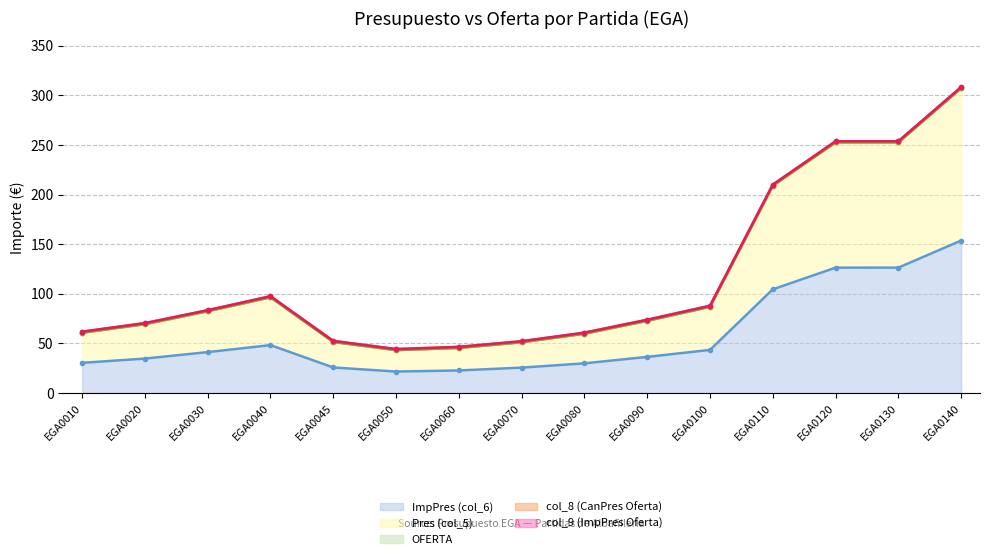

At how many categories does at least one series exceed 21?

15